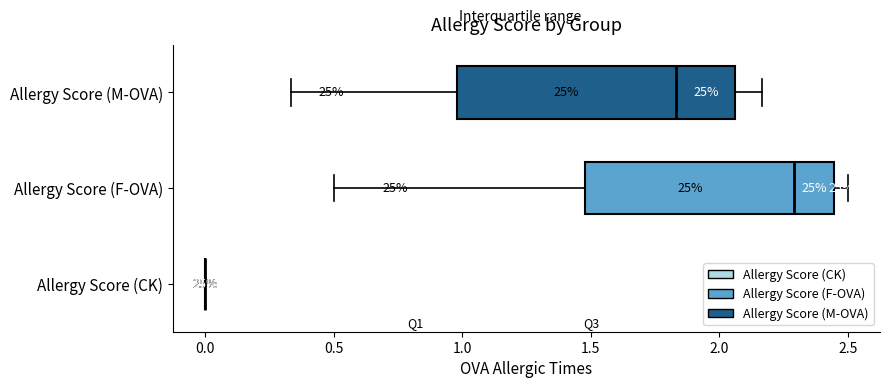

Reading bottom to top, read every box against the x-axis: the position of its median line, the range the box covers, and the ends of its whiskers. The values are not printed on the chart, so give them approximately, as read against the axis.

Allergy Score (CK): box collapsed to a line at 0.00, whiskers 0.00 to 0.00
Allergy Score (F-OVA): median 2.30, box 1.50 to 2.45, whiskers 0.50 to 2.50
Allergy Score (M-OVA): median 1.85, box 1.00 to 2.05, whiskers 0.35 to 2.15